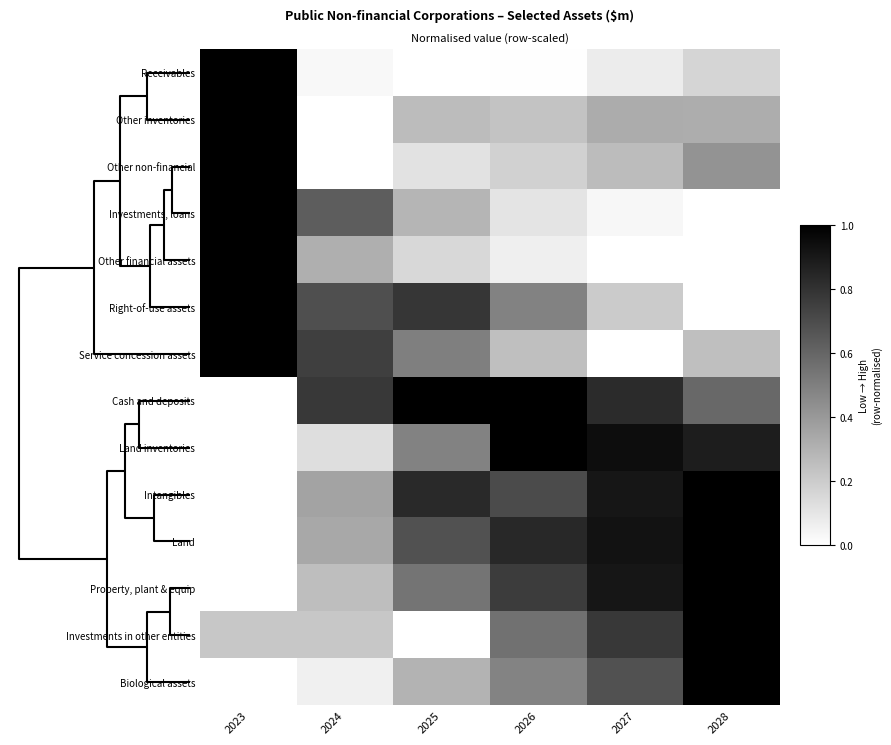

At how many categories does at least one series exceed 0?

6